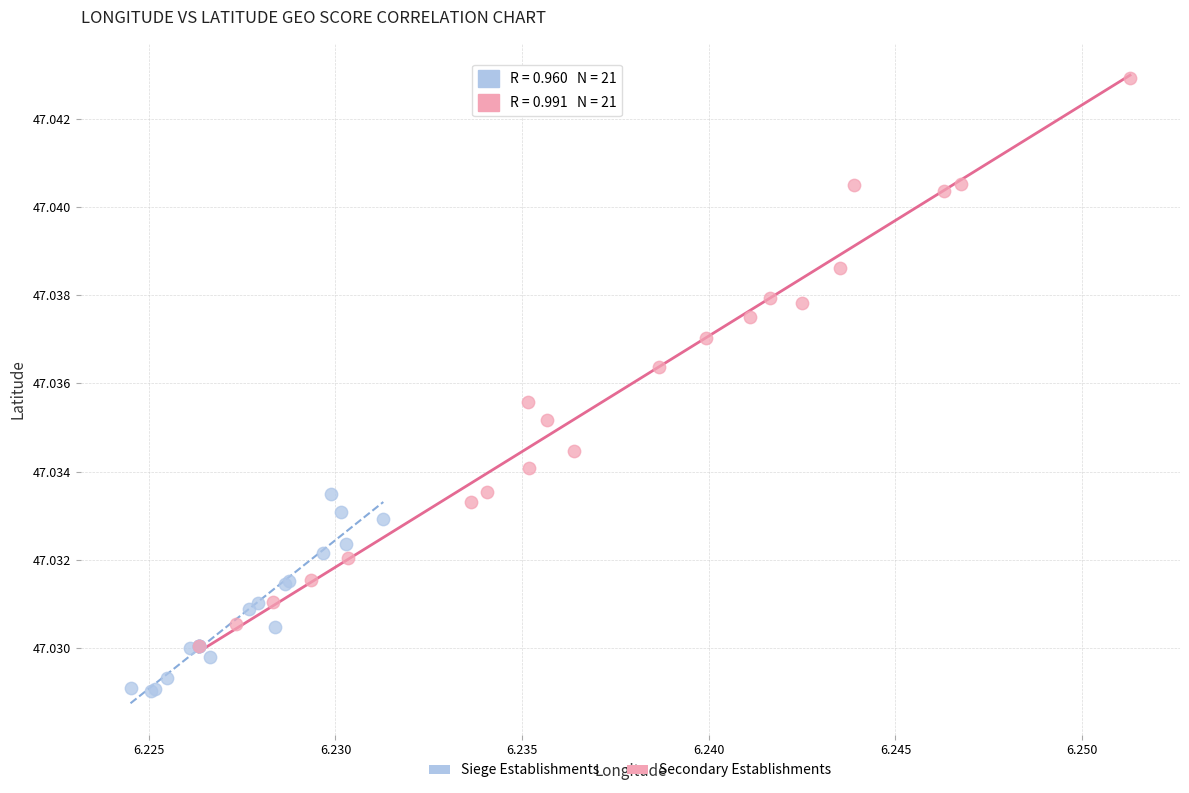

What are all the series names shown in the legend?

Siege Establishments, Secondary Establishments